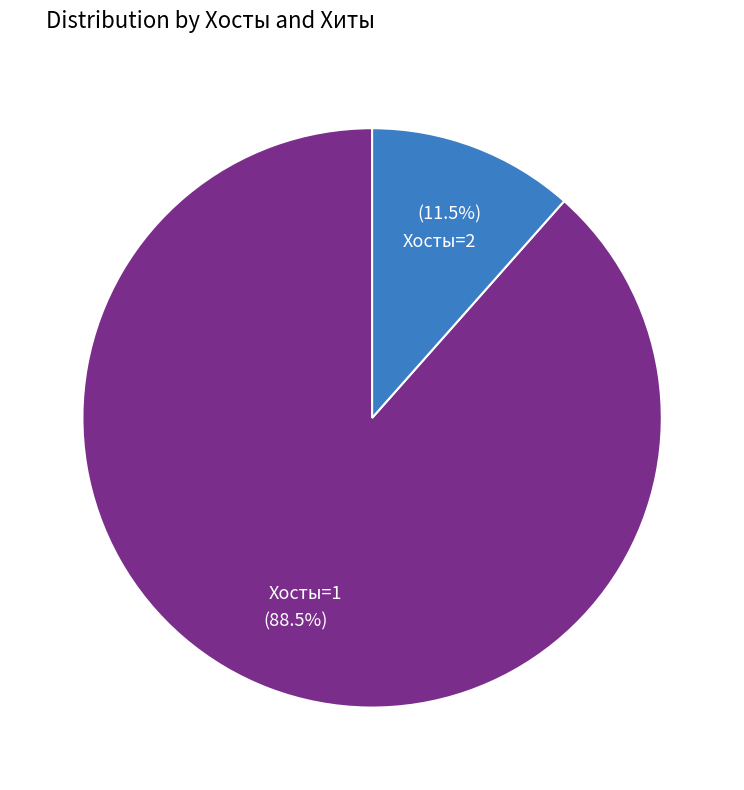

Does any single category account for the majority?

Yes